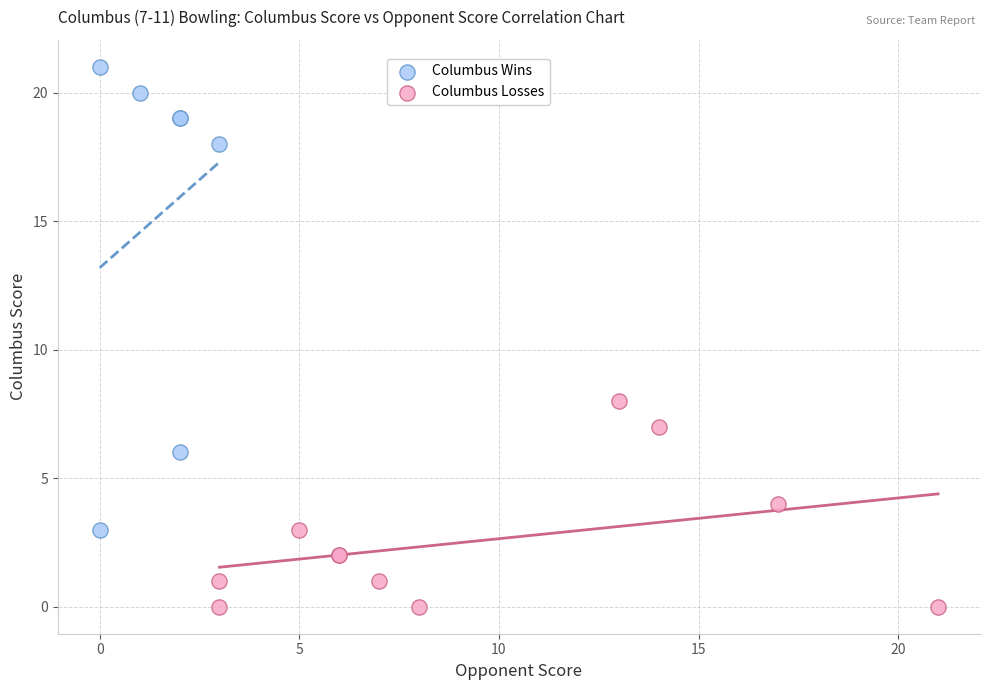

Which series has the widest spread of Y values?

Columbus Wins